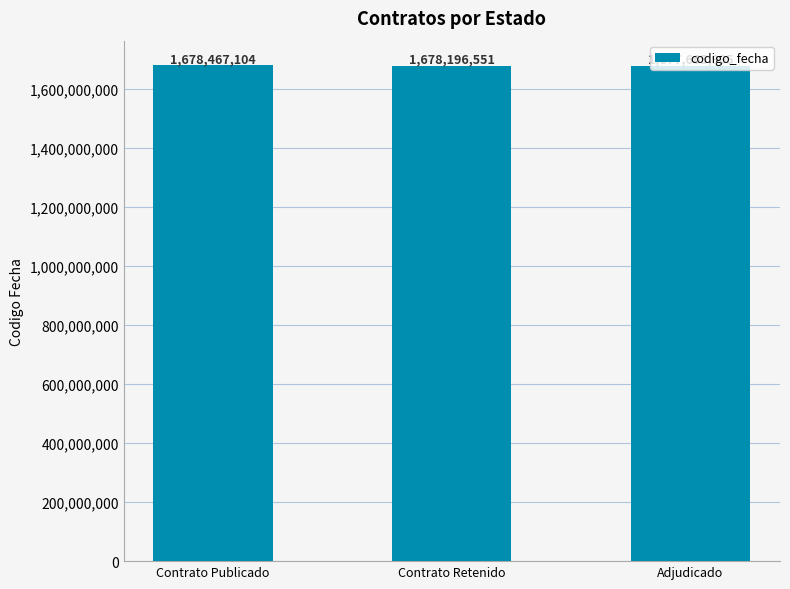

What is the average value?

1678109853